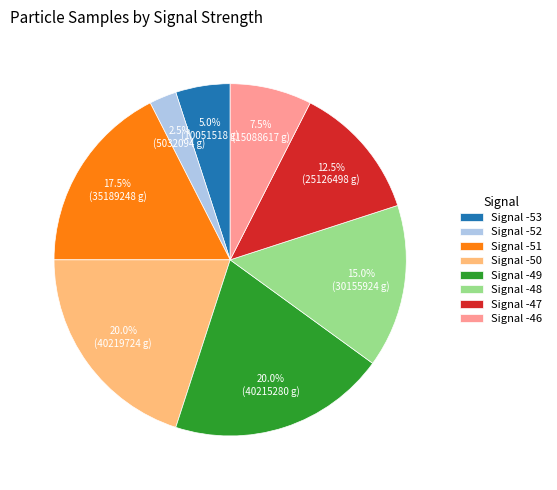

Does any single category account for the majority?

No